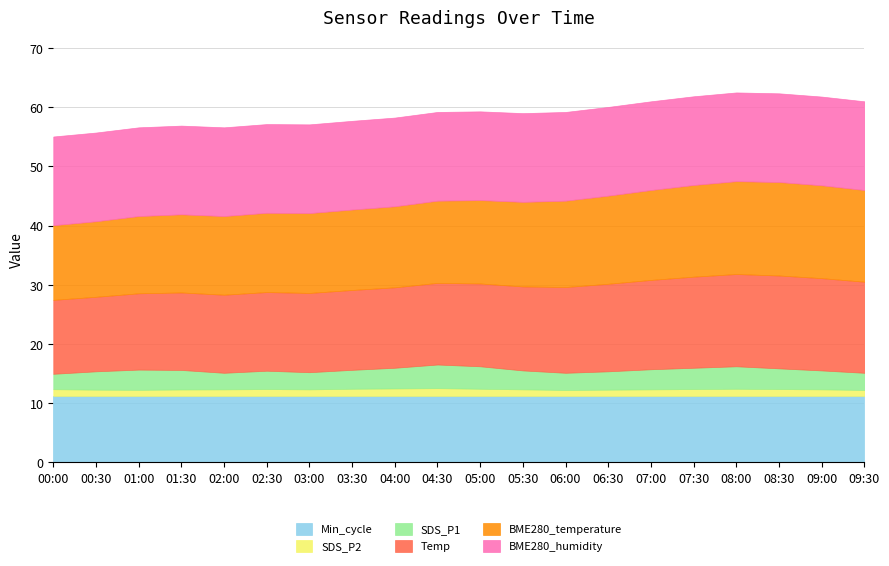

What is the average value of the SDS_P2 series?

1.1